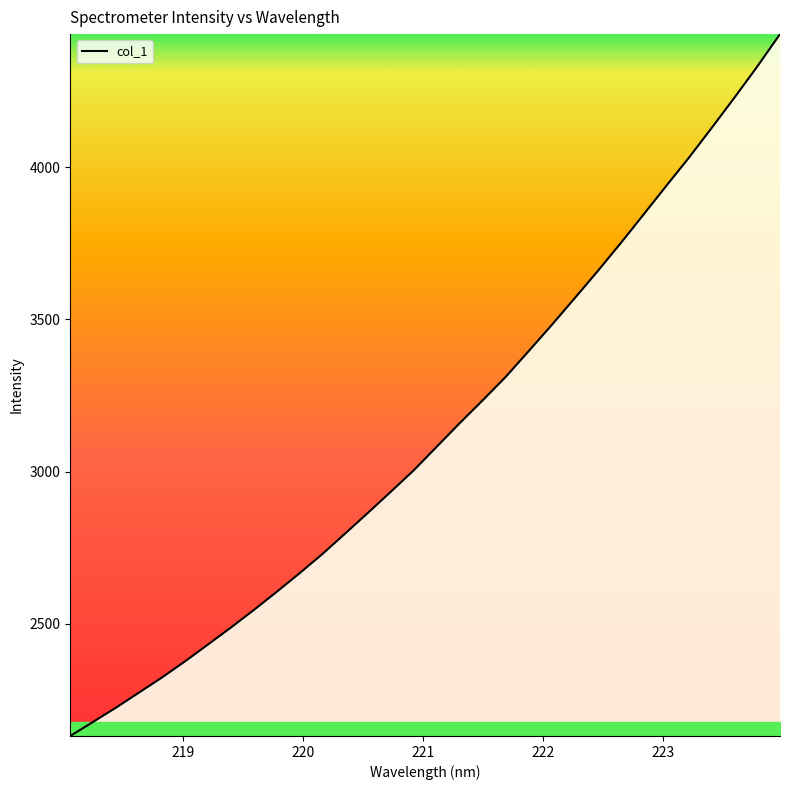

What is the greatest value displayed?

4438.5